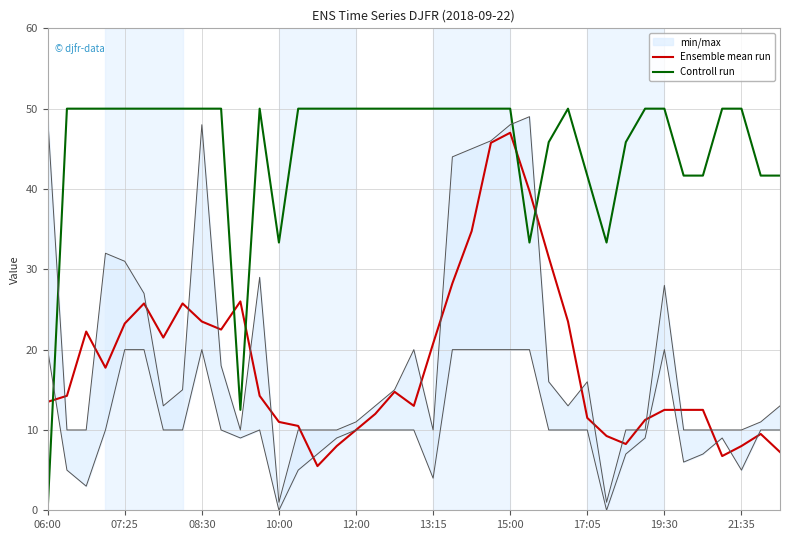

Is it true that Ensemble mean run equals 8.0 at 21:35?

True